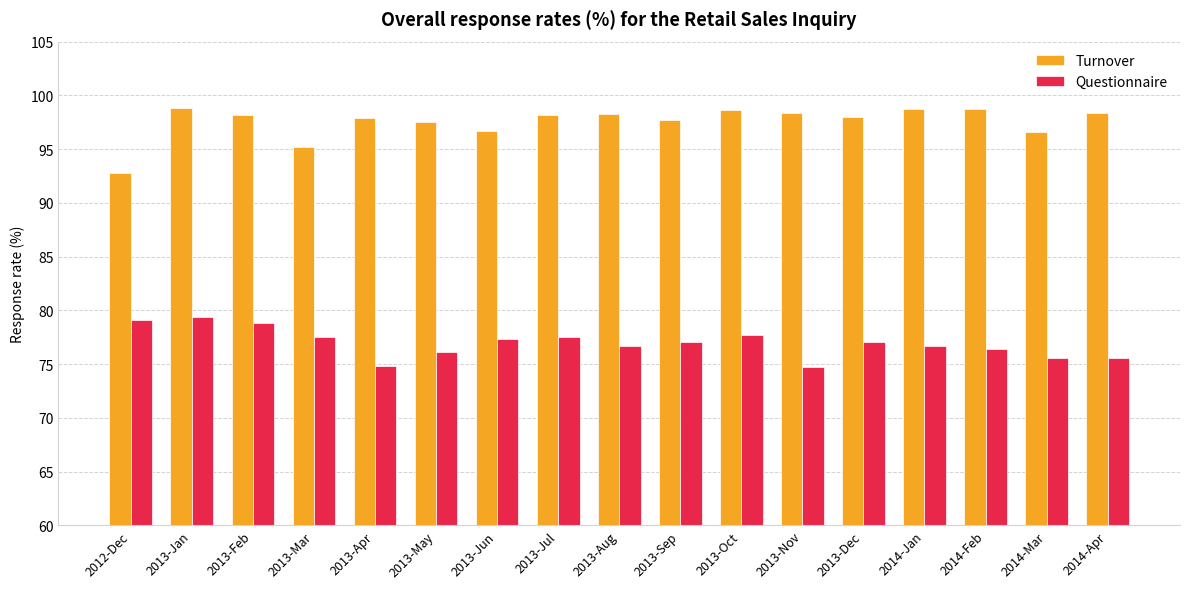

List the series in order of their overall mean, lowest first.

Questionnaire, Turnover